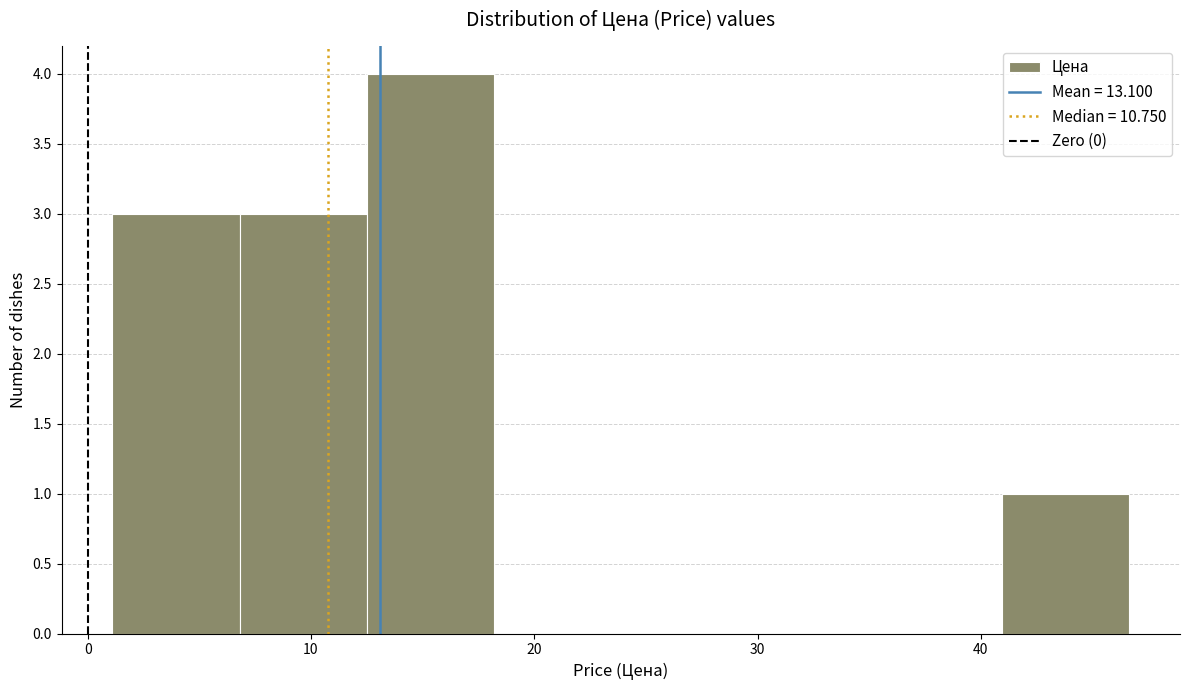

Reading left to right, list every bar in this chart as the range it spans on the x-axis followed by its height. Neither the bar edges nor the heights are printed on the chart, so give them approximately, as read against the axes.

1 to 7: 3
7 to 12: 3
12 to 18: 4
18 to 24: 0
24 to 30: 0
30 to 35: 0
35 to 41: 0
41 to 47: 1